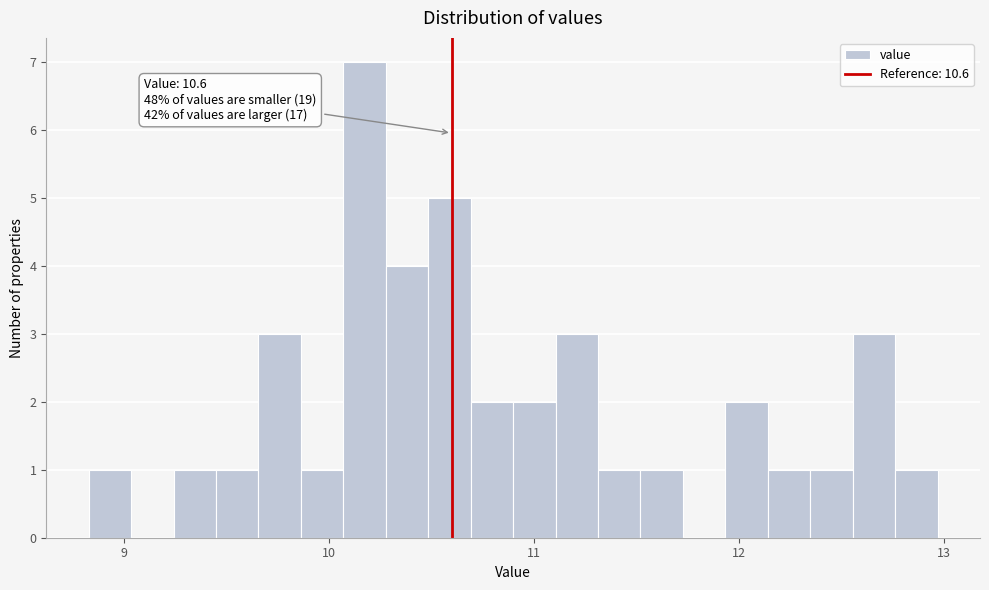

Around what value on the x-axis is the tallest bar? Give the approximate position of its centre, as read against the axis.

10.2